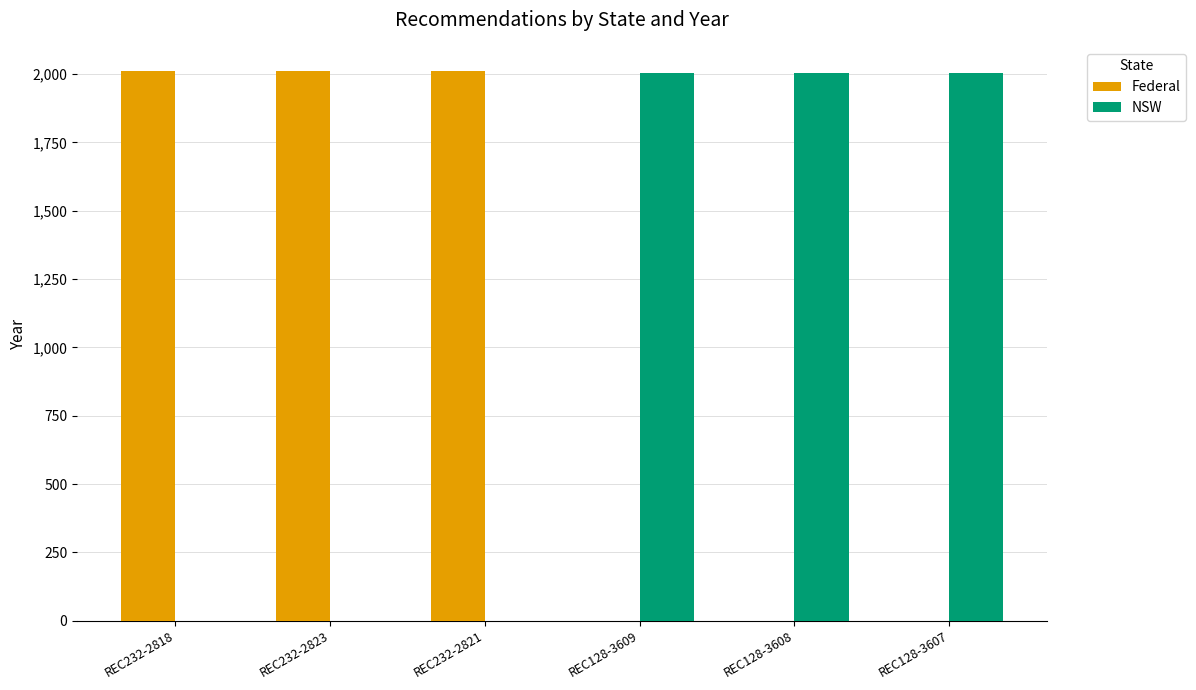

What is the total value across all series at REC128-3607?

2006